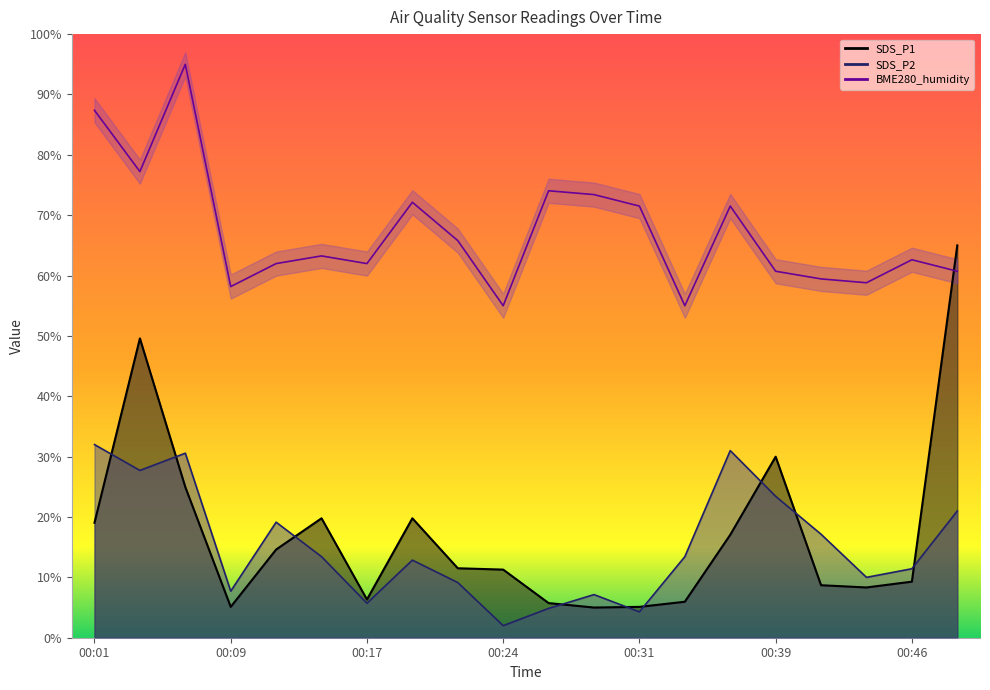

What is the difference between the second highest and minimum values in the SDS_P2 series?

29.0